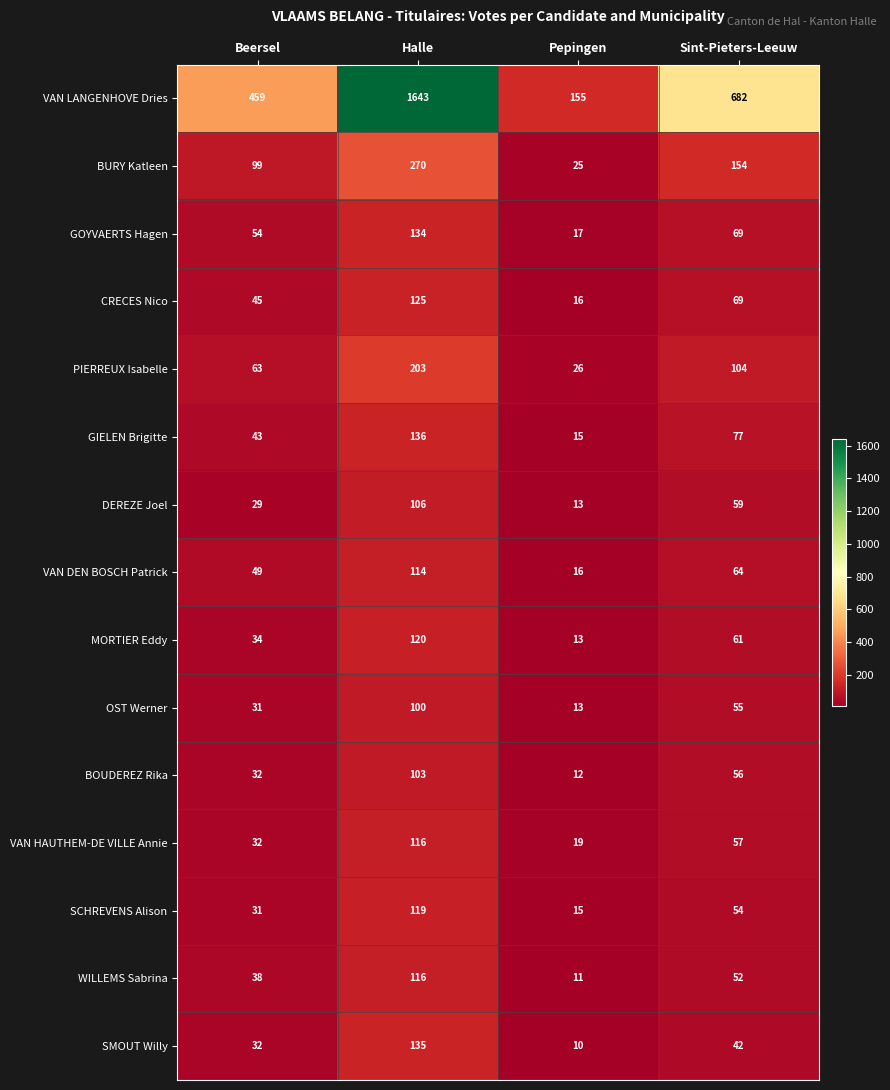

What is the difference between the CRECES Nico values at Beersel and Pepingen?

29